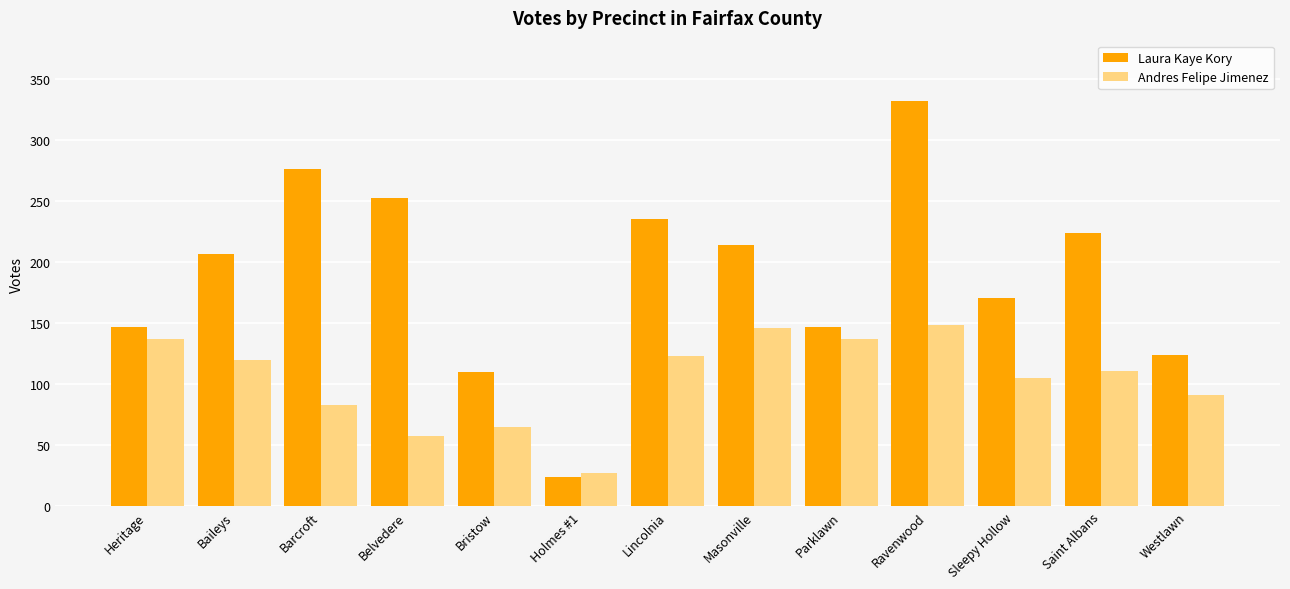

Are the bars grouped side by side (vs. stacked)?

Yes